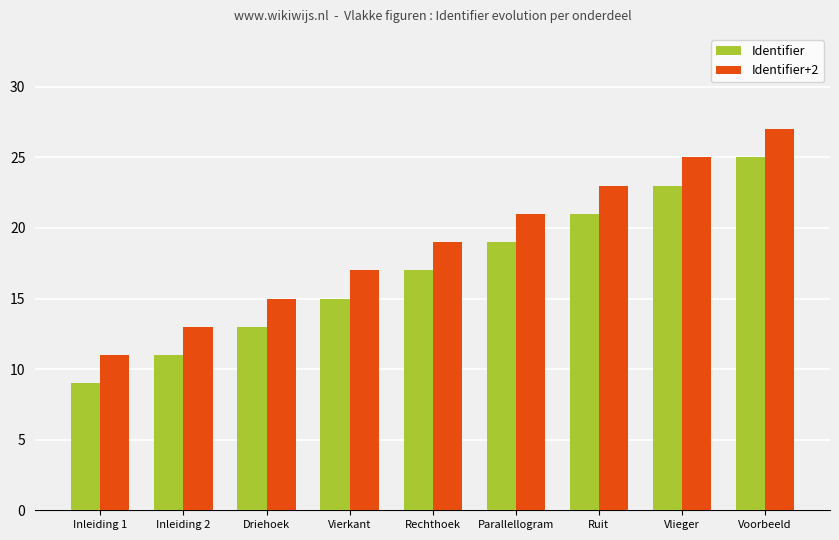

What value does the Identifier series have at Driehoek?

13